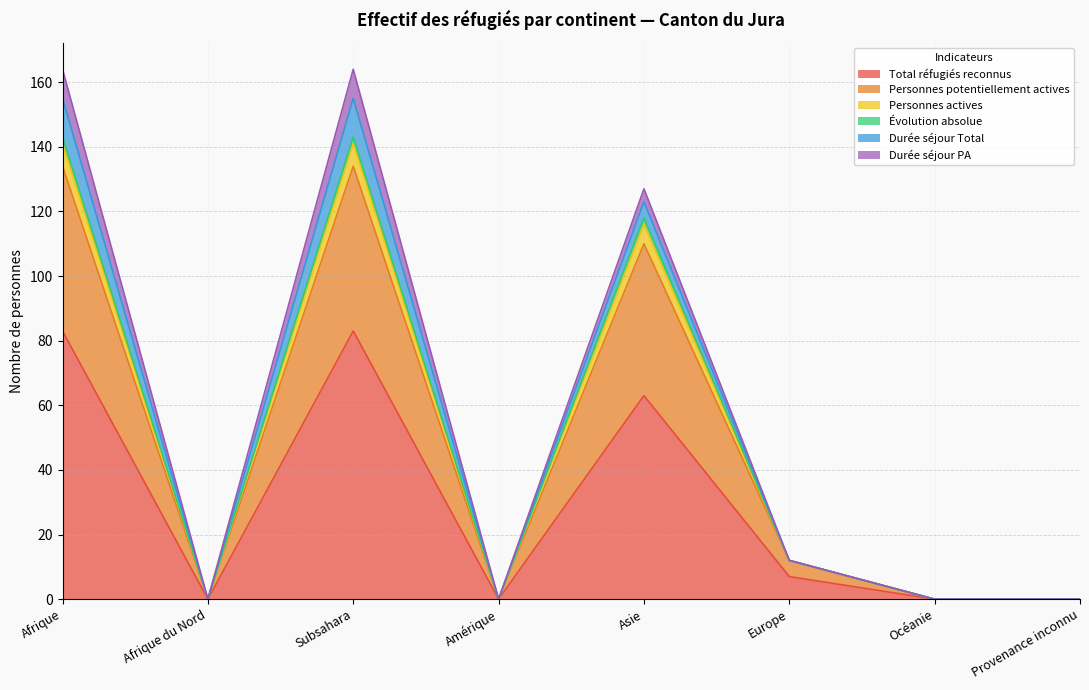

Where is the first local minimum for Évolution absolue?

Afrique du Nord